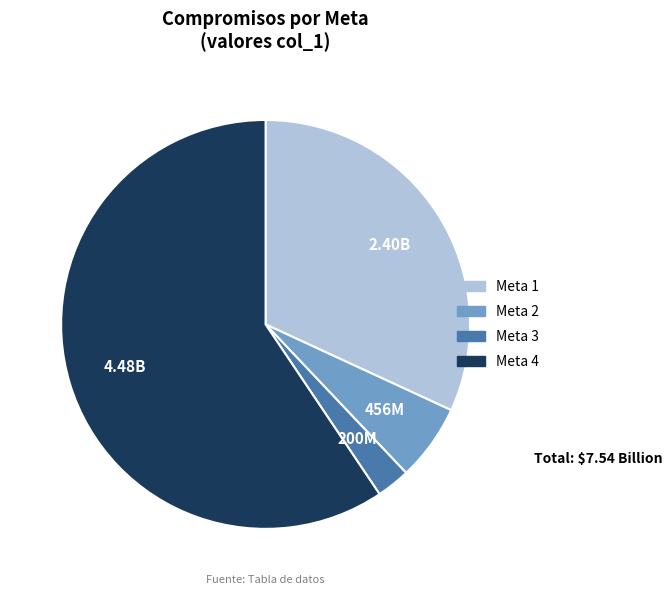

Approximately how many times larger is the value at Meta 1 compared to Meta 2?

5.3